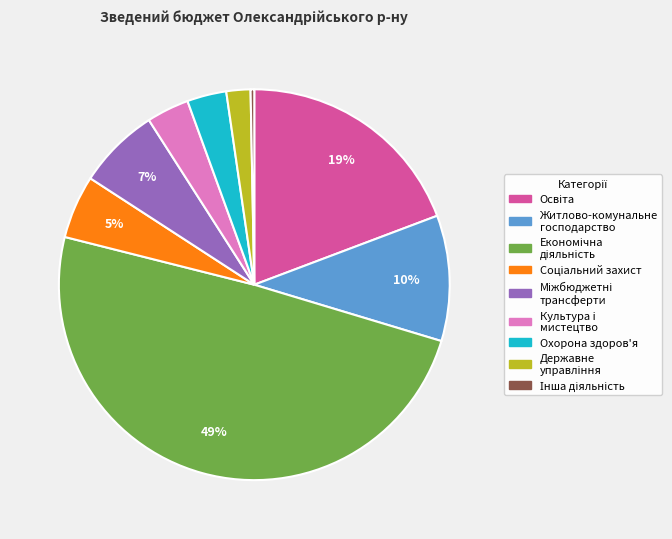

The Культура i мистецтво slice represents 4% of the pie. True or false?

True